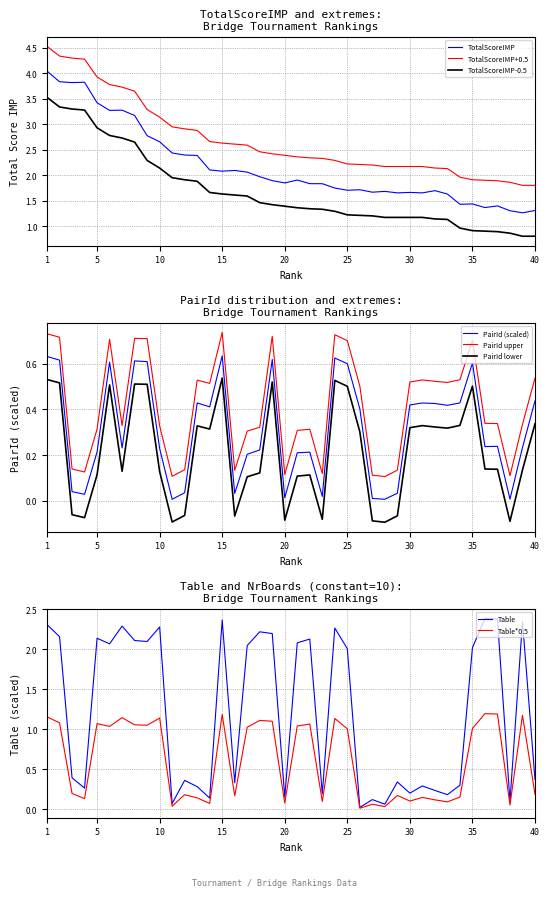

List the series in order of their peak value, highest first.

TotalScoreIMP, Table_scaled, PairId_scaled